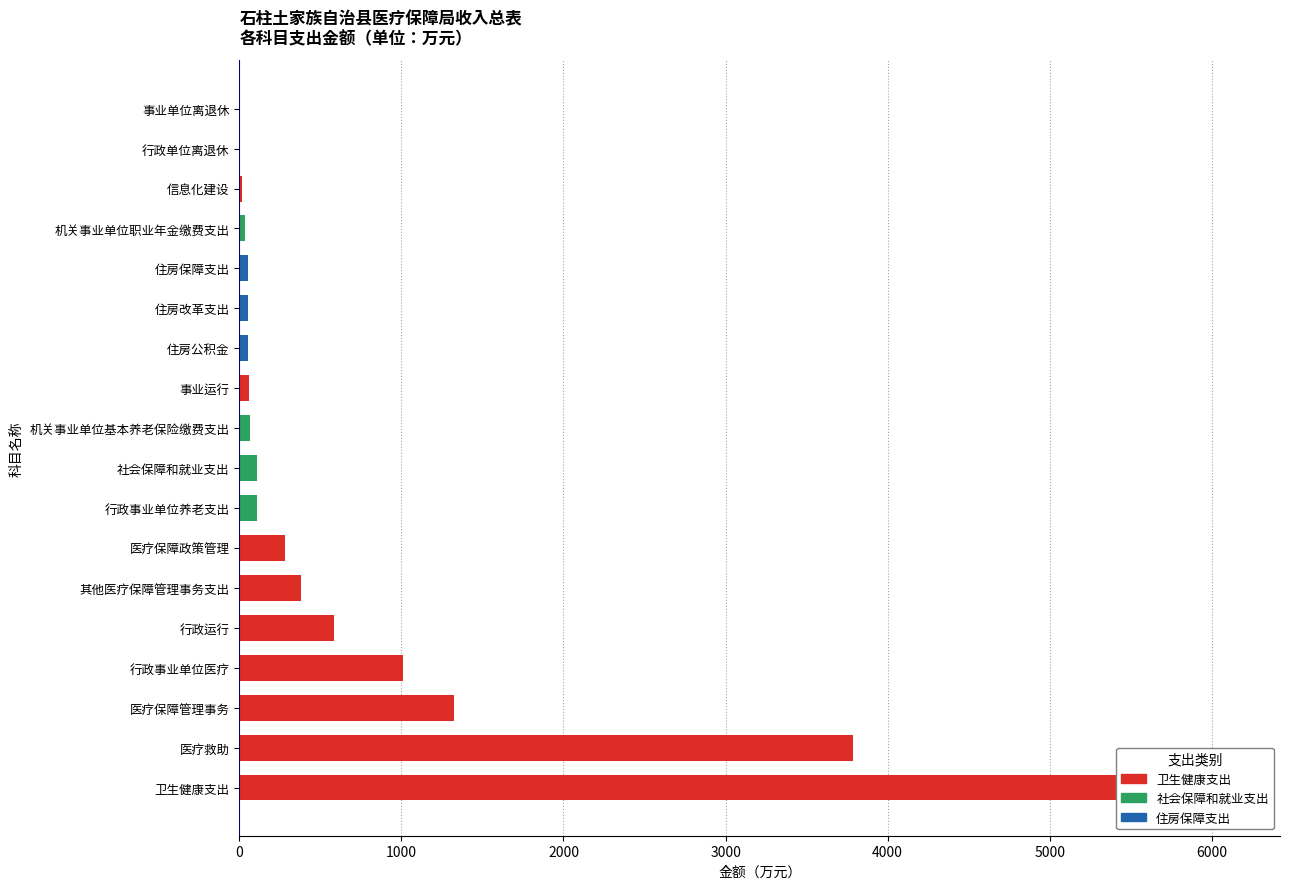

What is the ratio of the value at 医疗救助 to the value at 住房公积金?

67.1